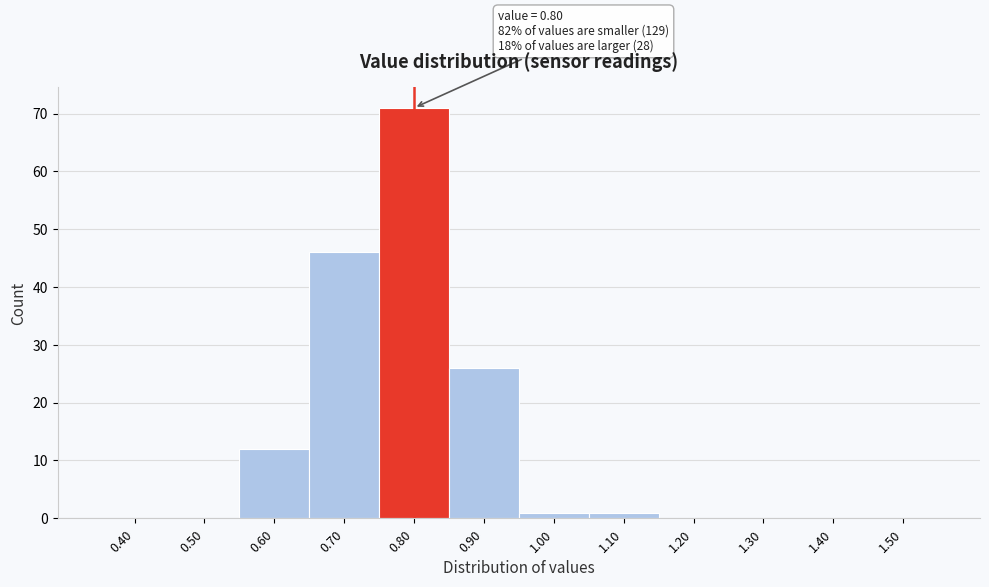

Which range on the x-axis has the tallest bar?

0.75 to 0.85